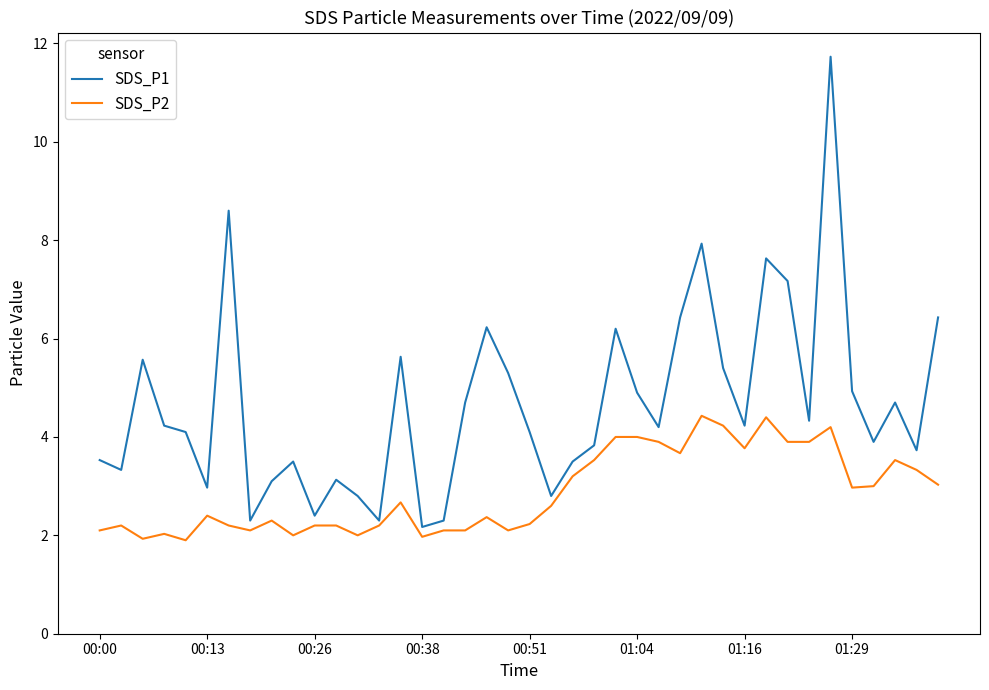

What are all the series names shown in the legend?

SDS_P1, SDS_P2